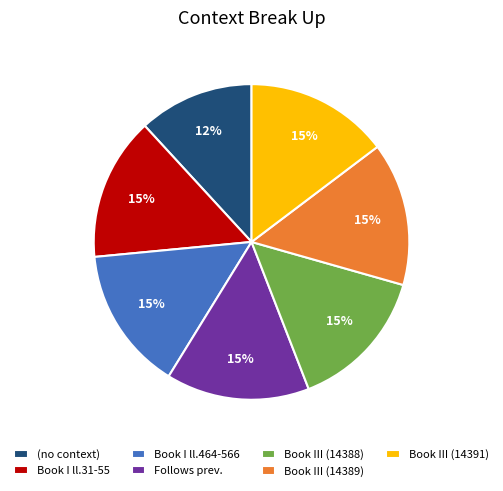

Which category has the smallest portion of the pie?

(no context)